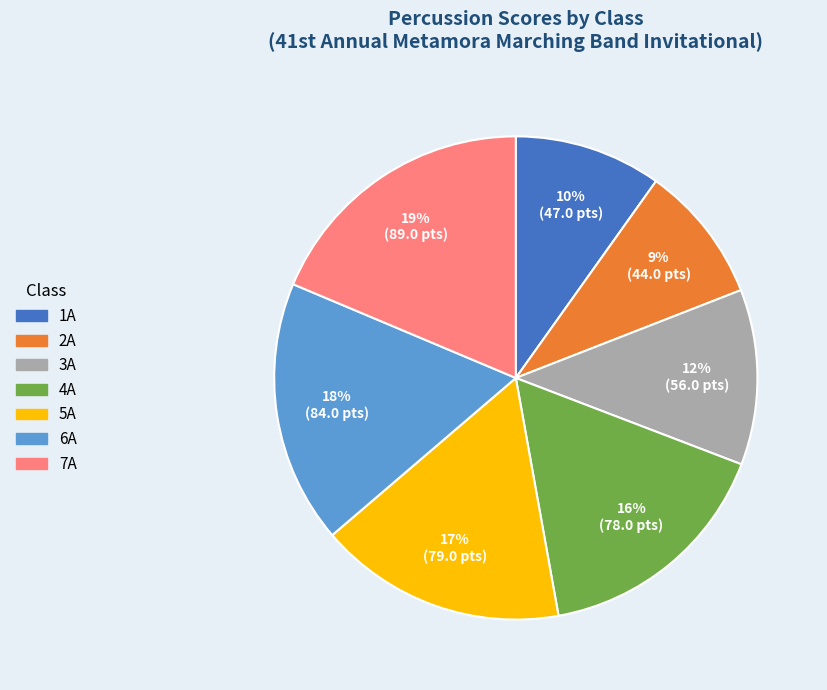

Does 7A represent more than half of the total?

No